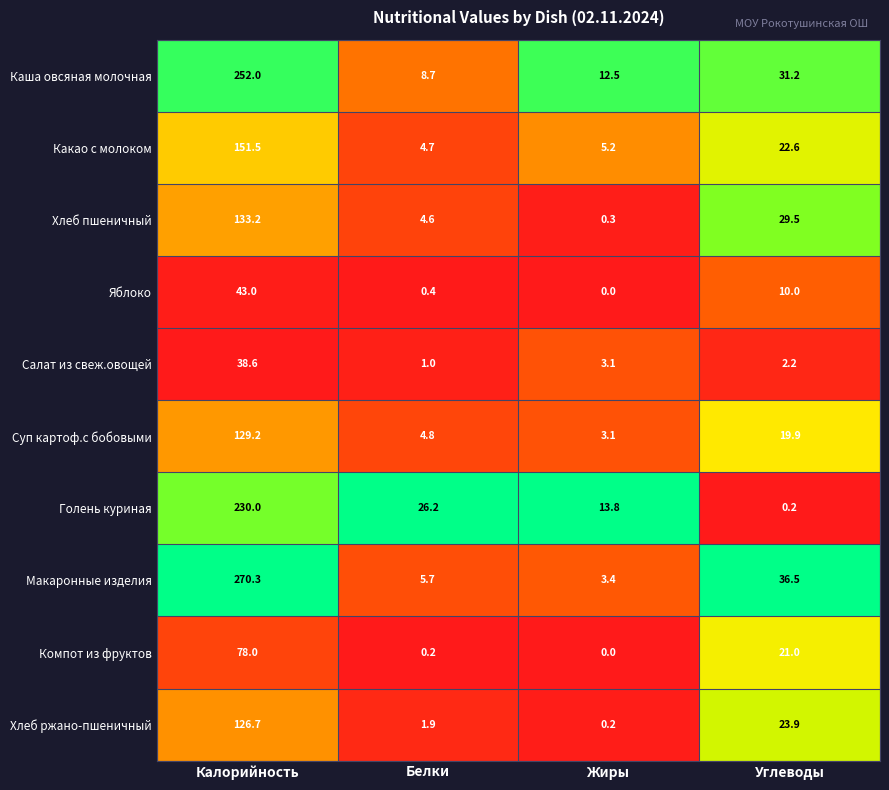

The Суп картоф.с бобовыми series shows 129.2 at Калорийность. True or false?

True